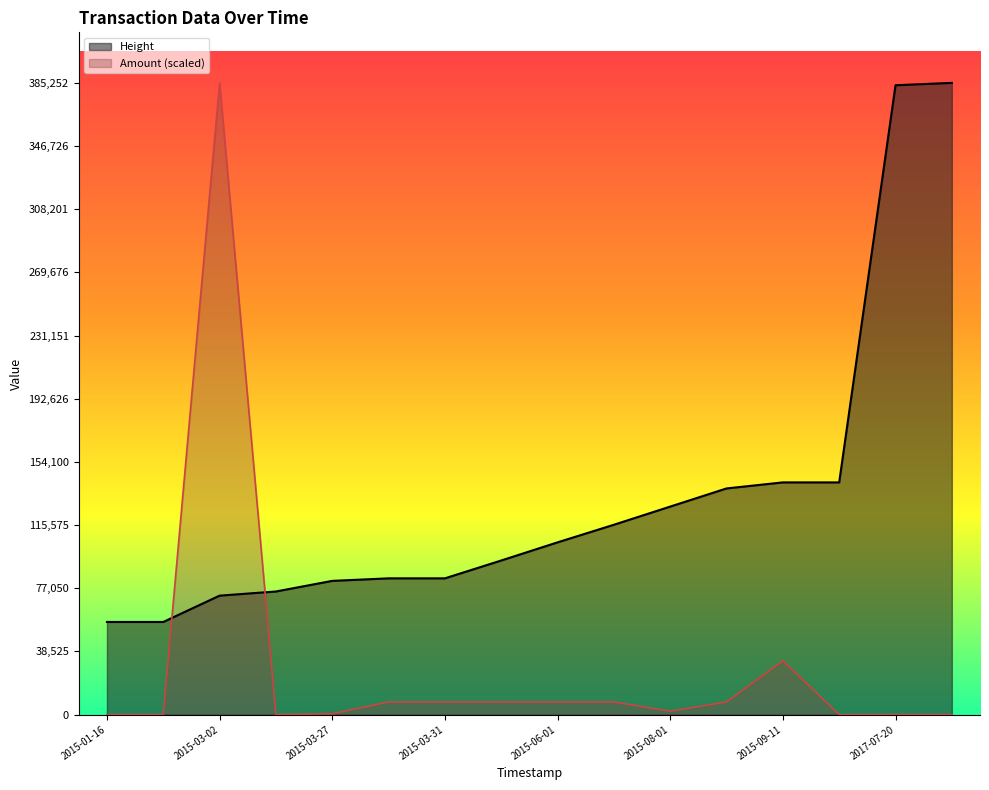

At how many categories does at least one series exceed 133299?

6